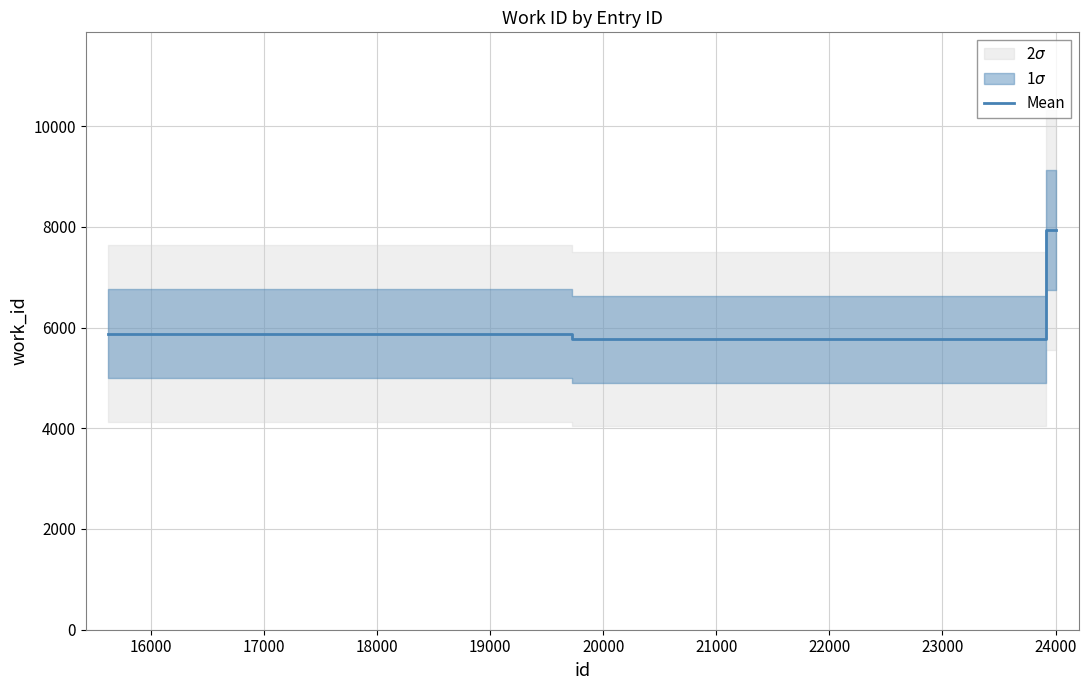

What is the minimum value for Mean?

5767